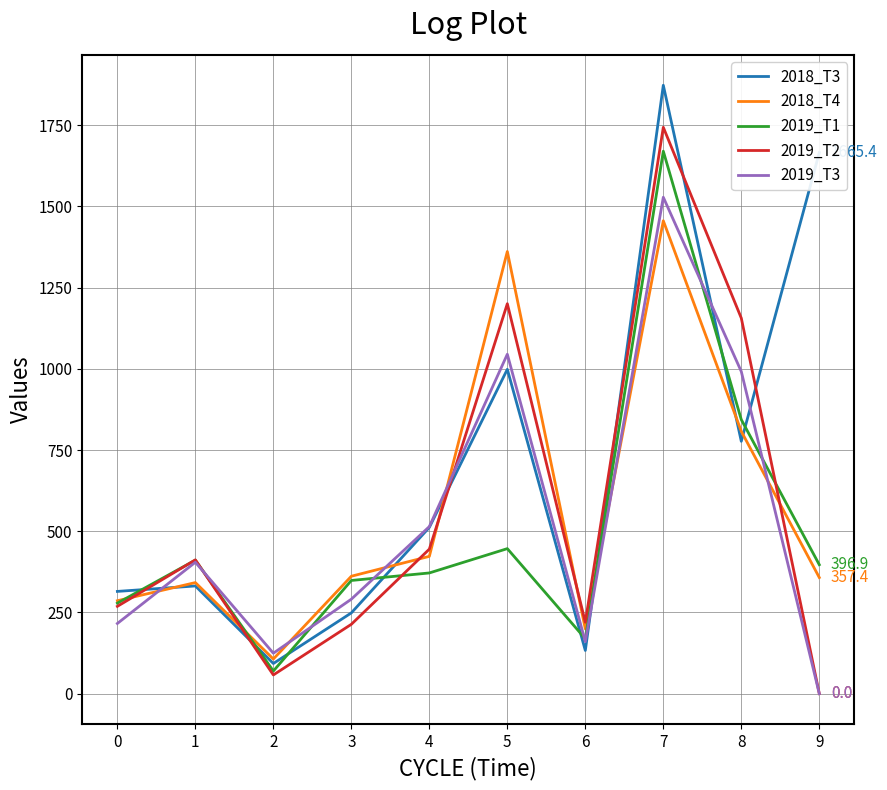

How many values in the 2018_T4 series are below 361?

5